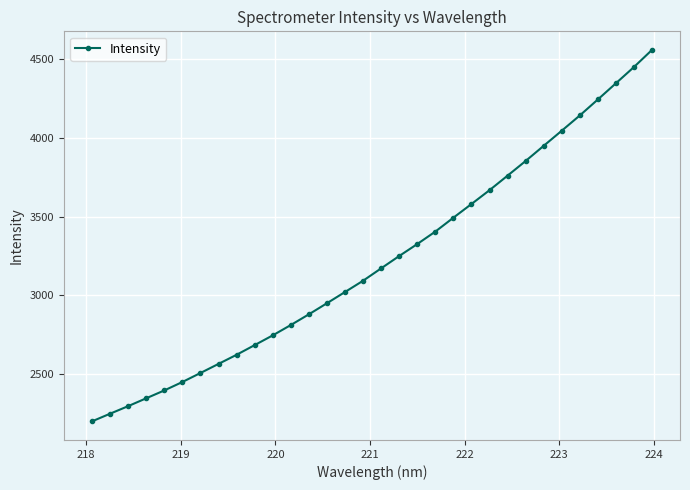

What is the greatest value displayed?

4559.5